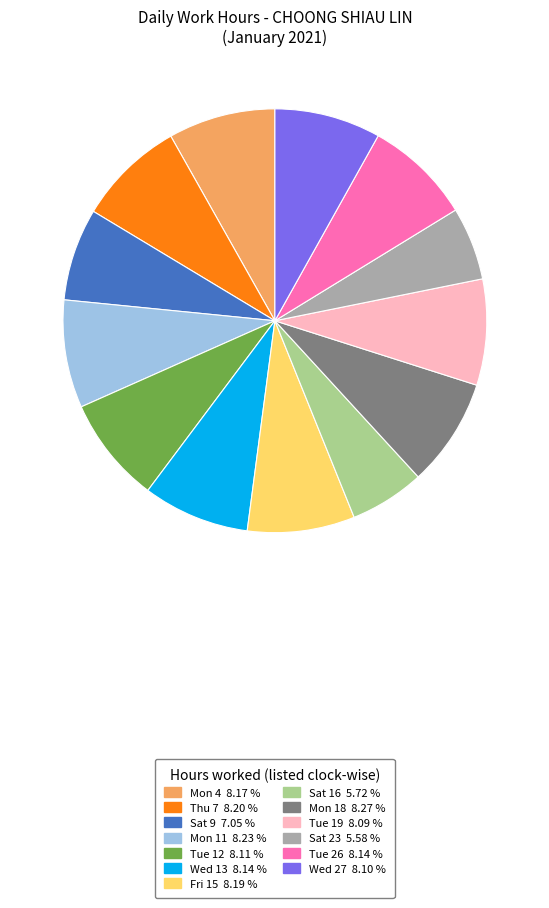

Does any single category account for the majority?

No